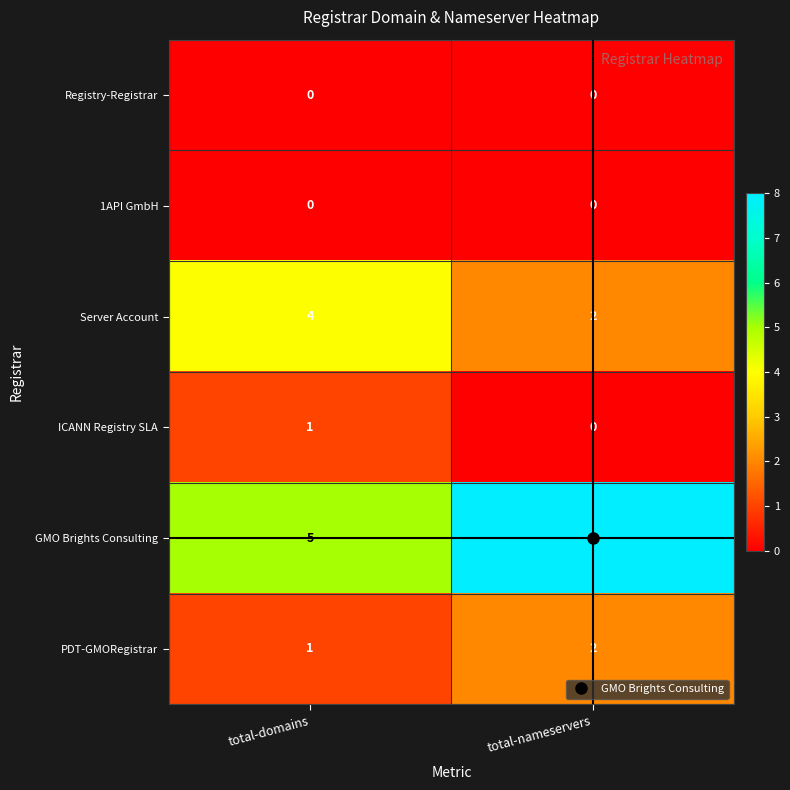

At which label is PDT-GMORegistrar closest to 1?

total-domains